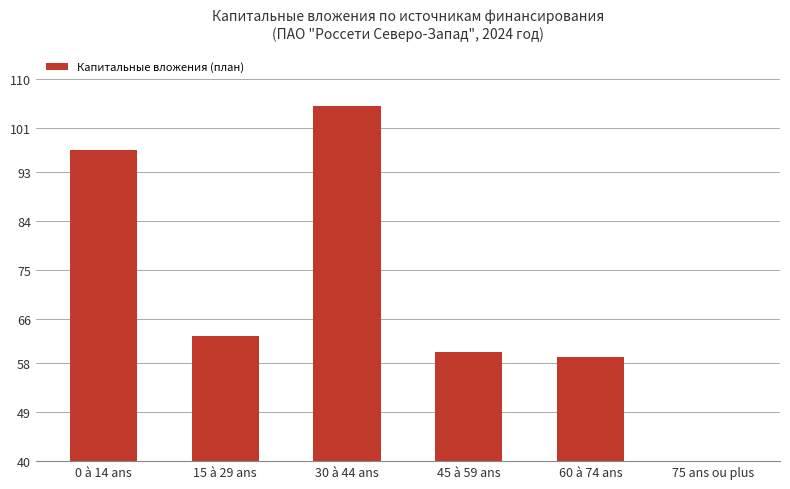

What is the greatest value displayed?

105